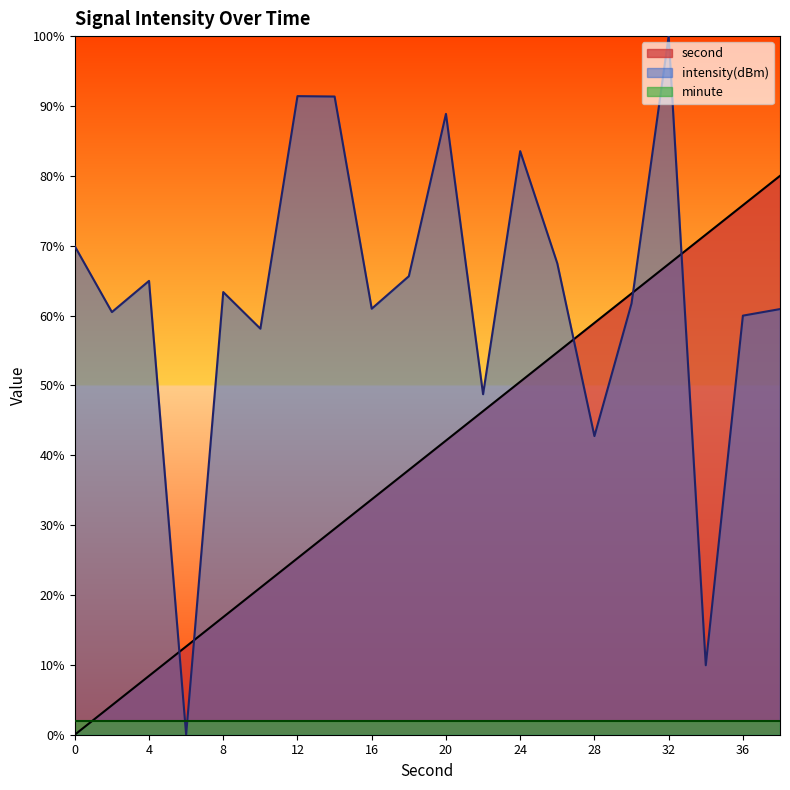

After their last crossing, which series has the higher values: intensity(dBm) or minute?

intensity(dBm)